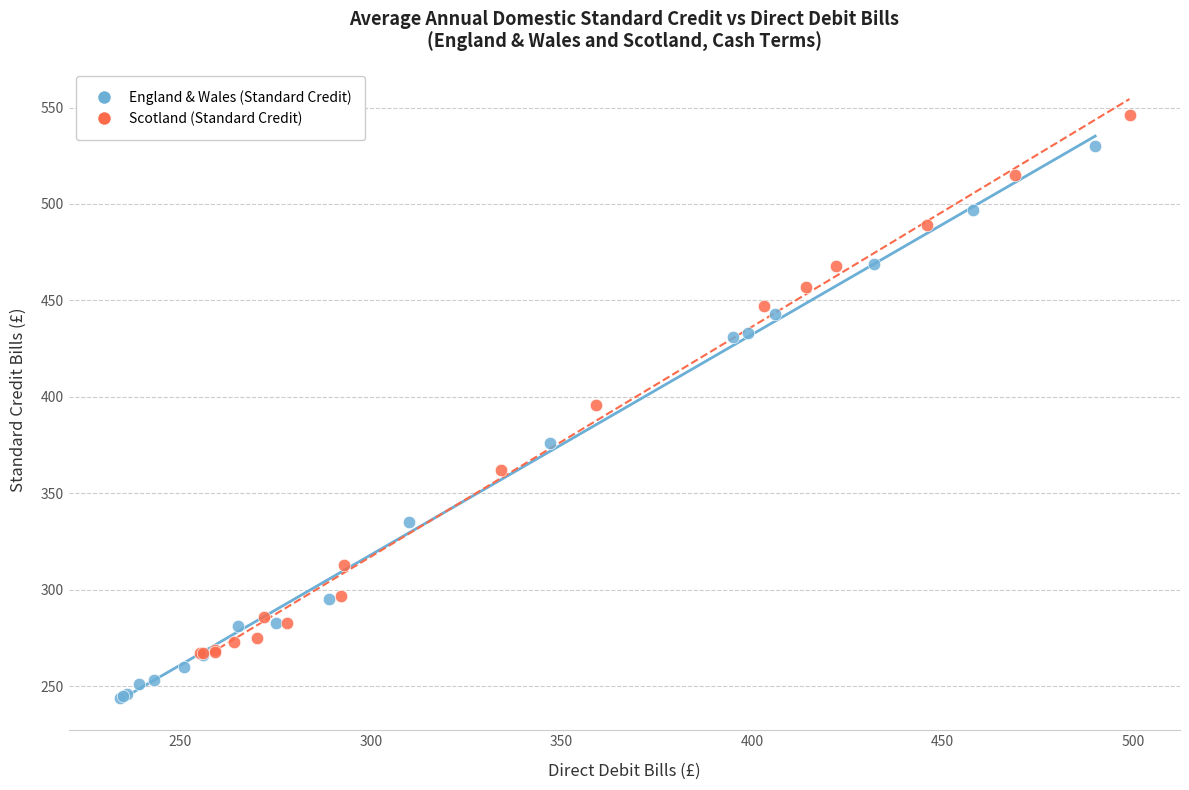

Which series has the largest Y range (max minus min)?

England & Wales (Standard Credit)